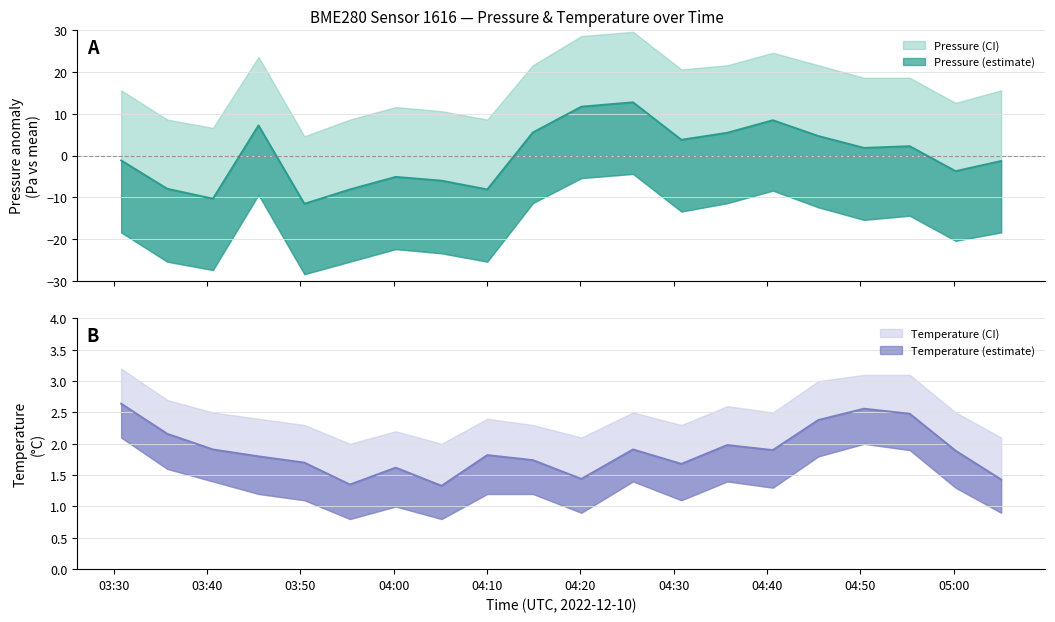

True or false: temperature and pressure intersect in this chart.

True